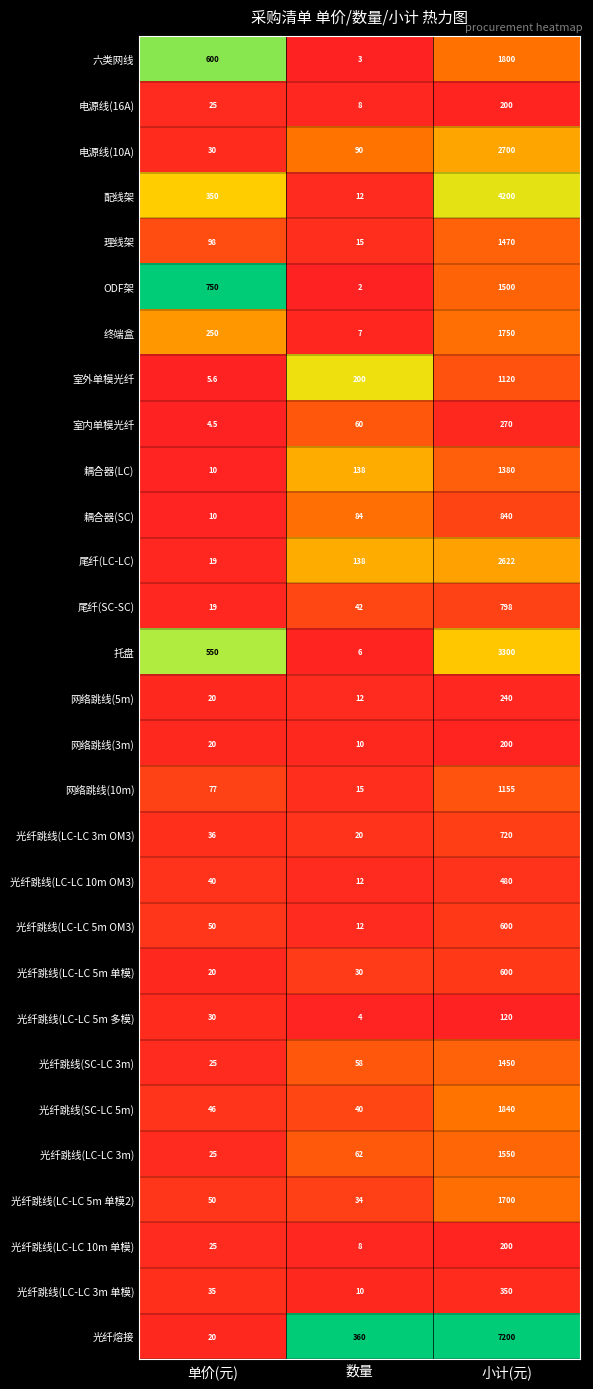

Rank the categories by 光纤跳线(SC-LC 3m) value from highest to lowest.

小计(元), 数量, 单价(元)